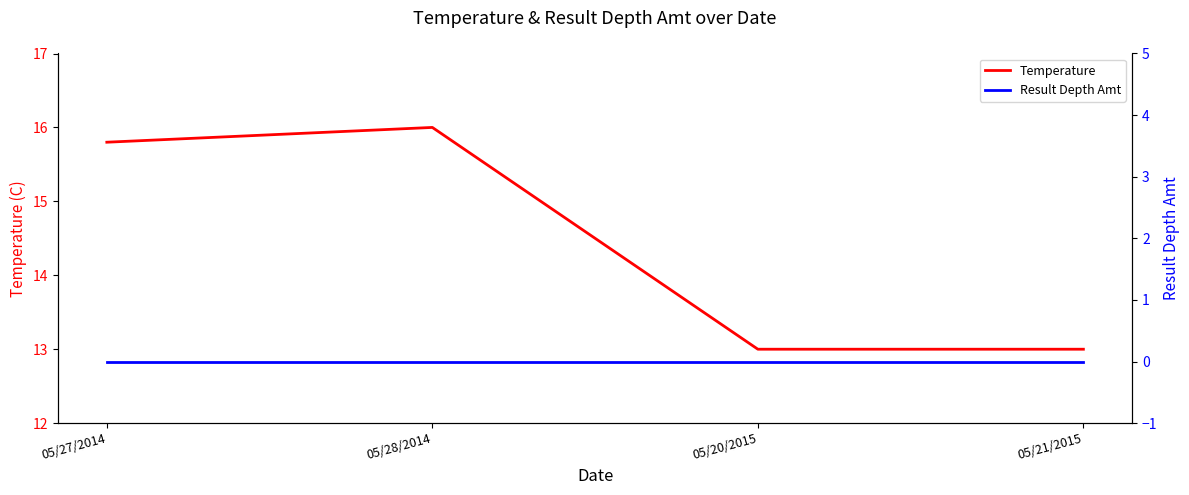

What is the greatest value displayed?

16.0